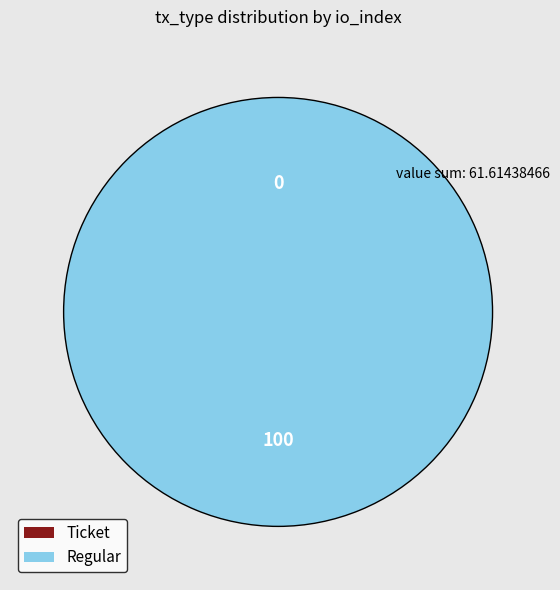

The Regular (io_index=100) slice represents 100% of the pie. True or false?

True